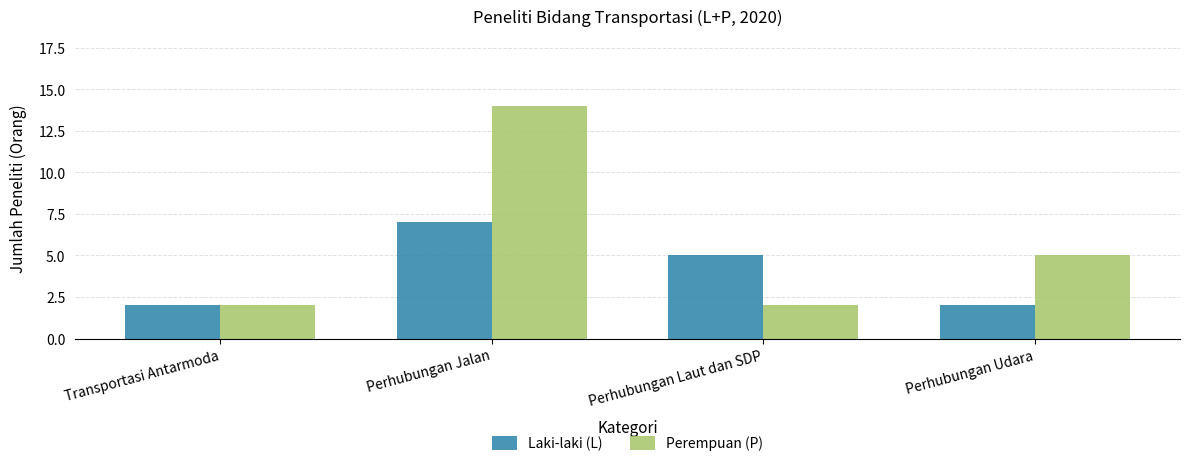

What is the total value across all series at Perhubungan Udara?

7